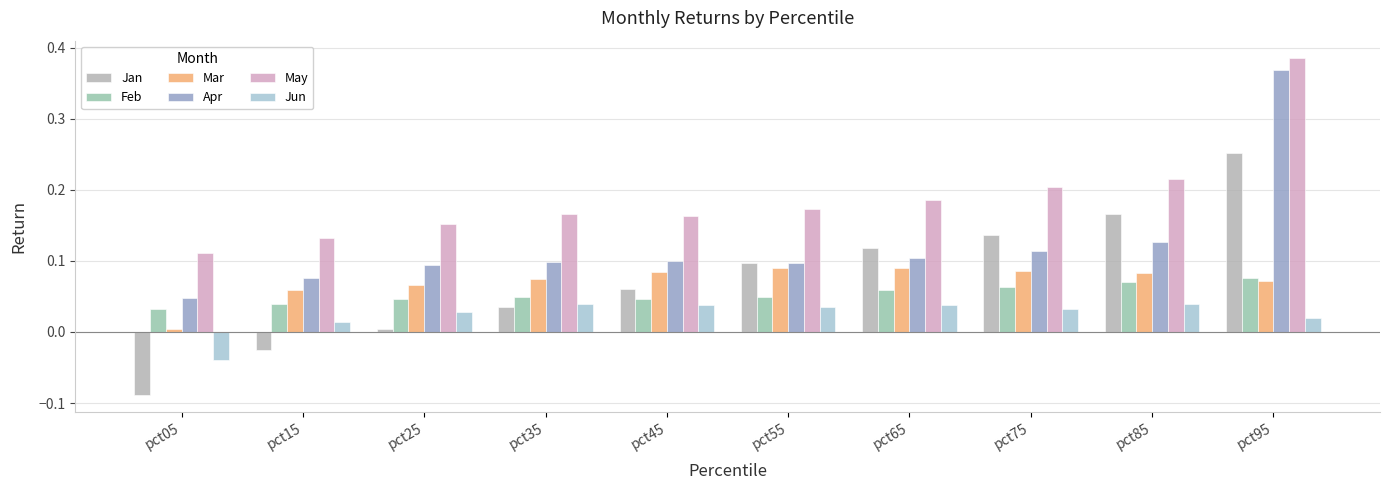

Which has a higher value, pct35 or pct45?

pct45